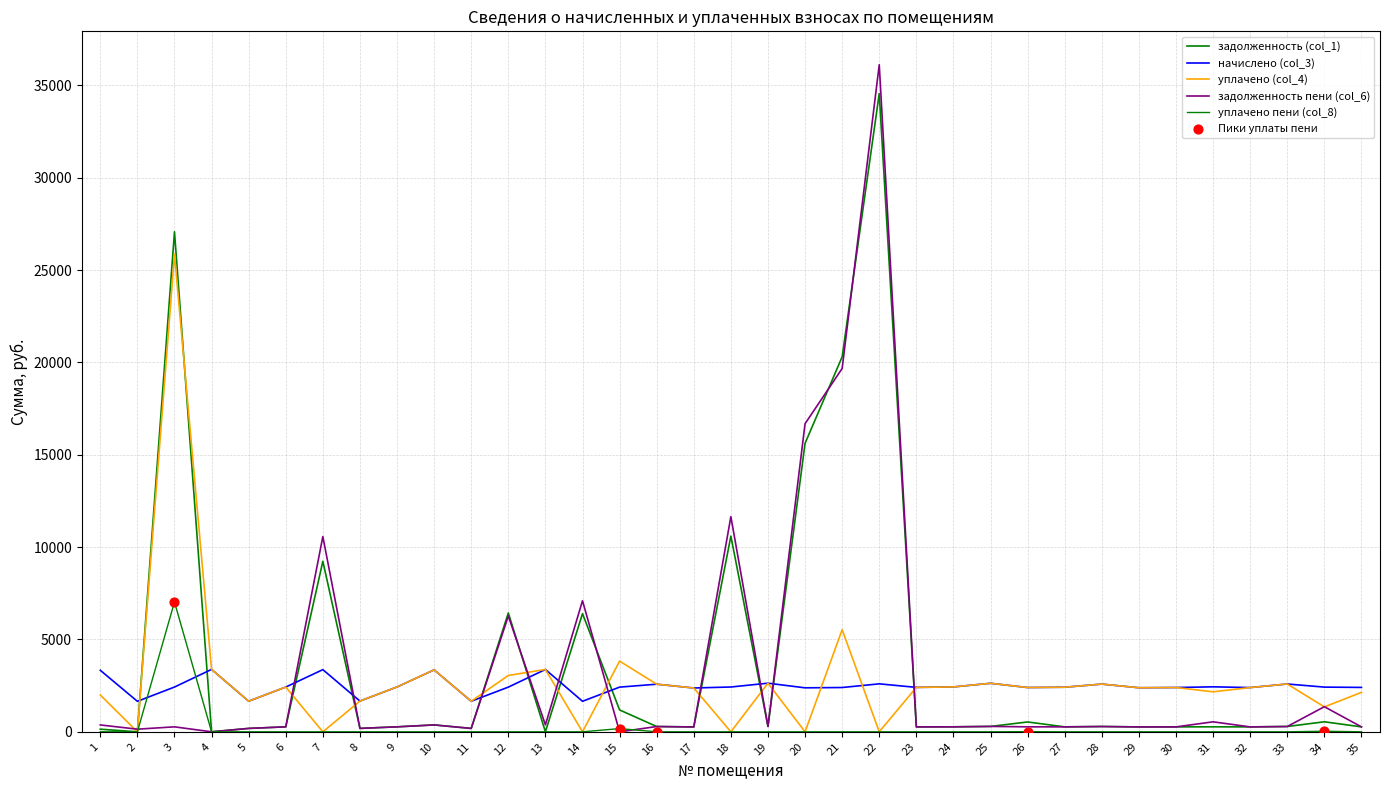

Is this an area chart (filled region under the line)?

No